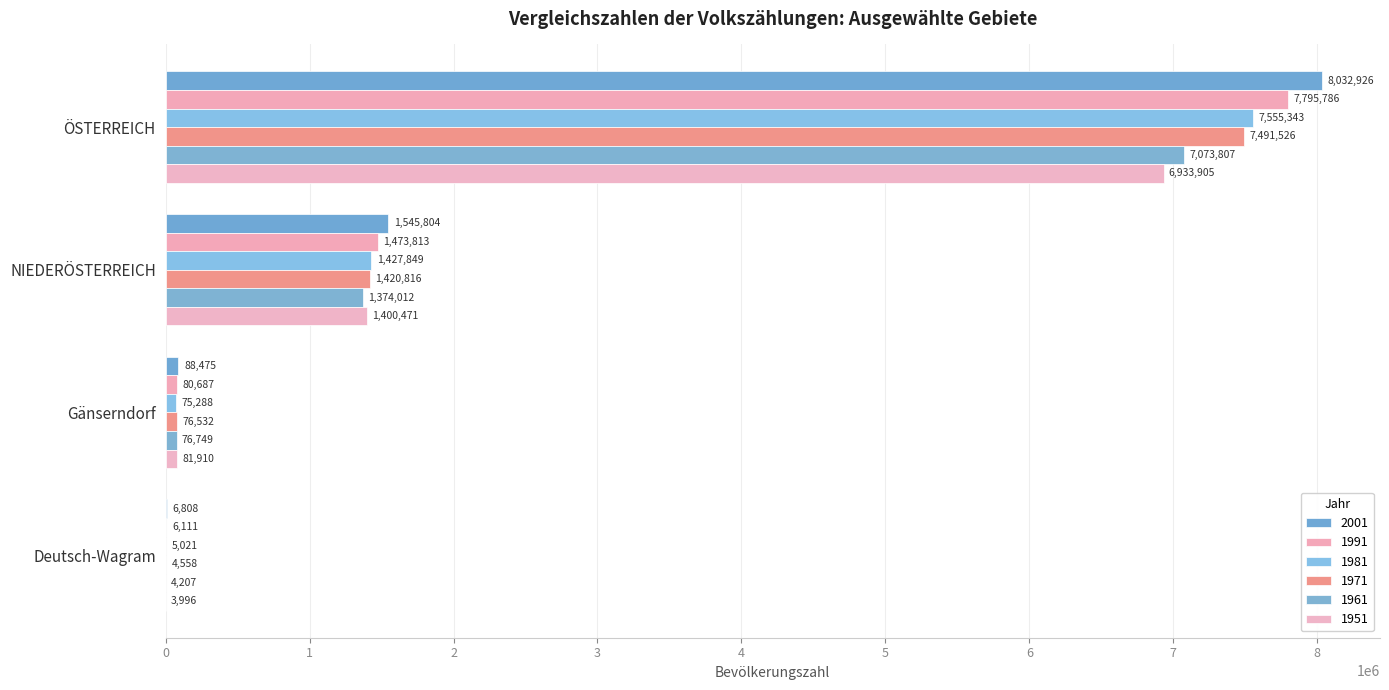

Reading left to right, what are all the values shown in this chart?

2001: ÖSTERREICH=8032926	NIEDERÖSTERREICH=1545804	Gänserndorf=88475	Deutsch-Wagram=6808
1991: ÖSTERREICH=7795786	NIEDERÖSTERREICH=1473813	Gänserndorf=80687	Deutsch-Wagram=6111
1981: ÖSTERREICH=7555343	NIEDERÖSTERREICH=1427849	Gänserndorf=75288	Deutsch-Wagram=5021
1971: ÖSTERREICH=7491526	NIEDERÖSTERREICH=1420816	Gänserndorf=76532	Deutsch-Wagram=4558
1961: ÖSTERREICH=7073807	NIEDERÖSTERREICH=1374012	Gänserndorf=76749	Deutsch-Wagram=4207
1951: ÖSTERREICH=6933905	NIEDERÖSTERREICH=1400471	Gänserndorf=81910	Deutsch-Wagram=3996